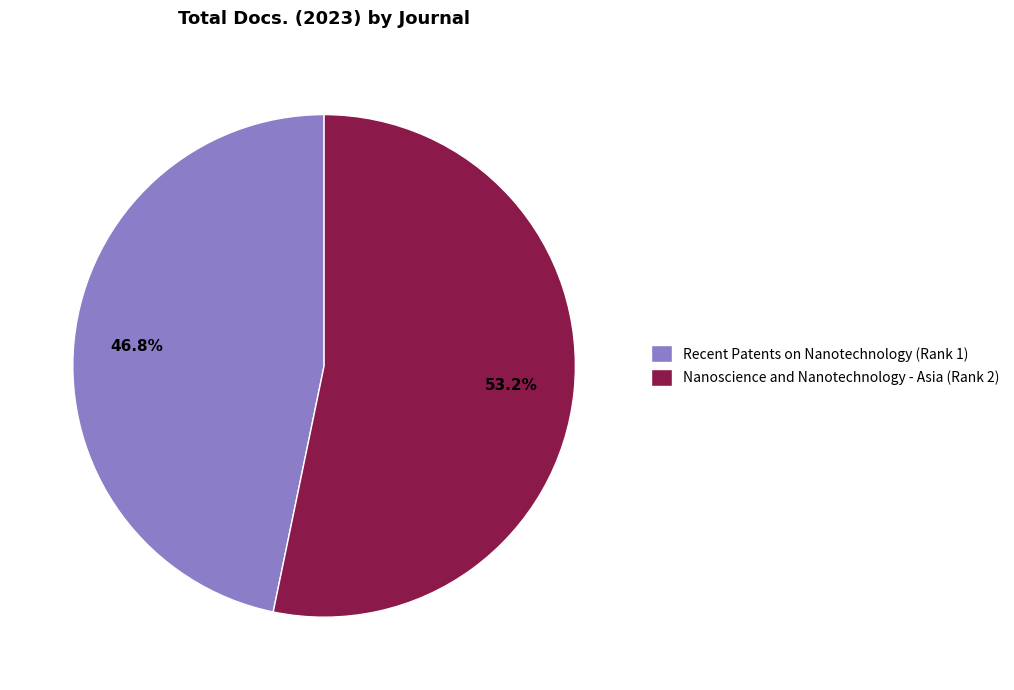

Does Nanoscience and Nanotechnology - Asia (Rank 2) represent more than half of the total?

Yes